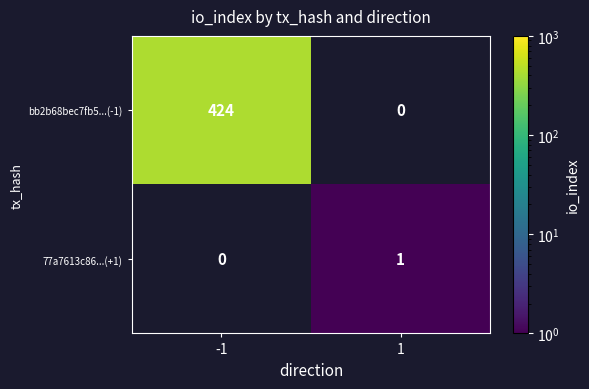

What is the maximum value shown in the chart?

424.0